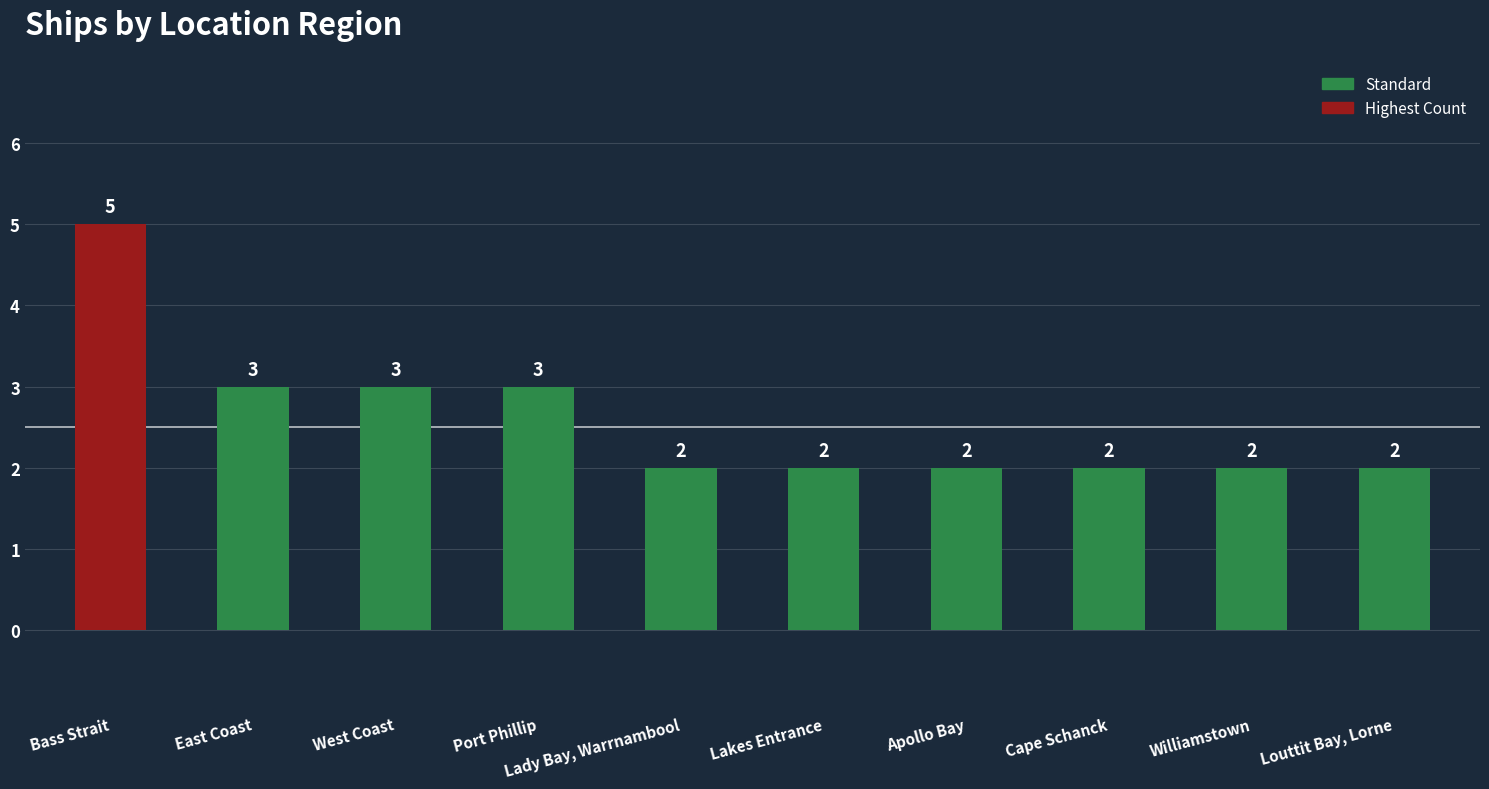

What is the sum of all values?

26